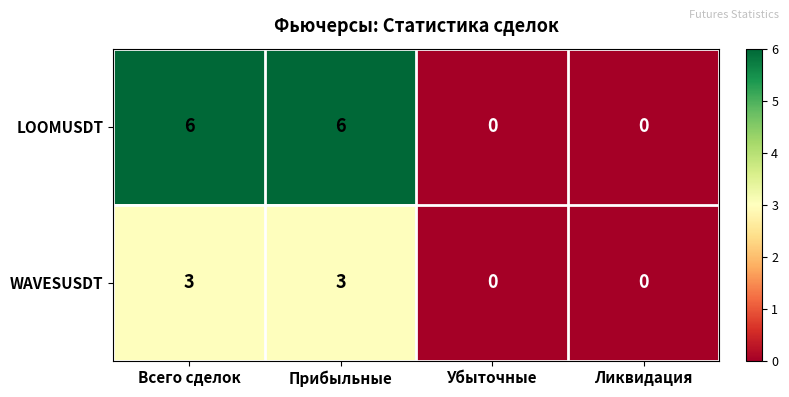

Which series has the widest spread of values?

LOOMUSDT